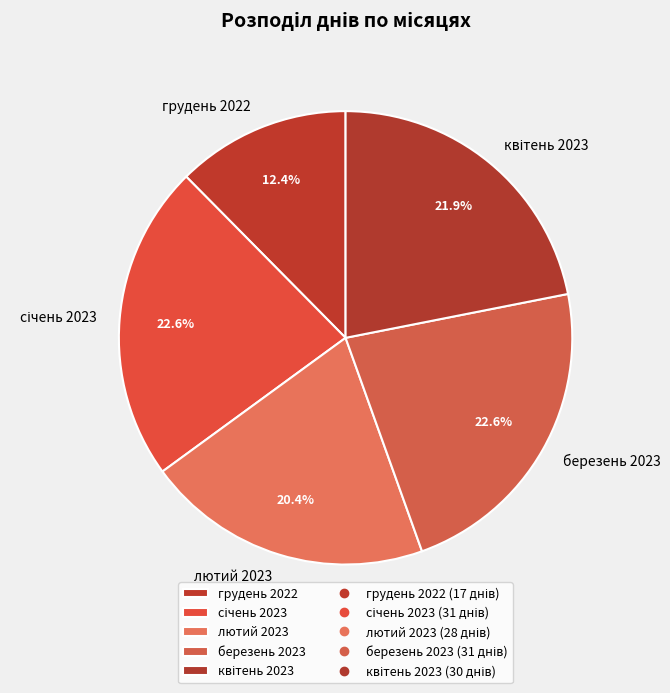

What portion of the pie excludes грудень 2022?

87.6%